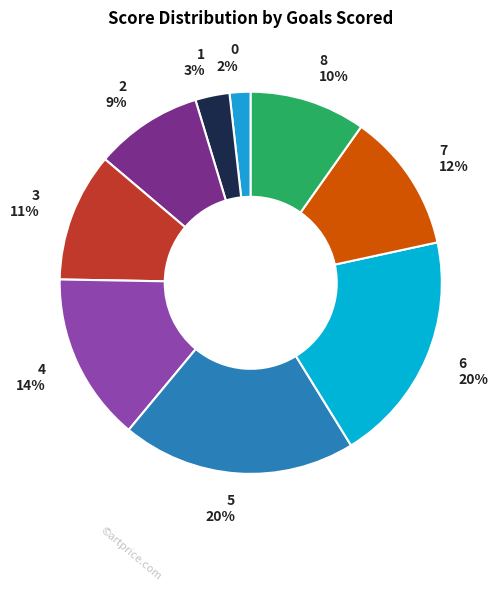

Between 4 14% and 0 2%, which is larger?

4 14%